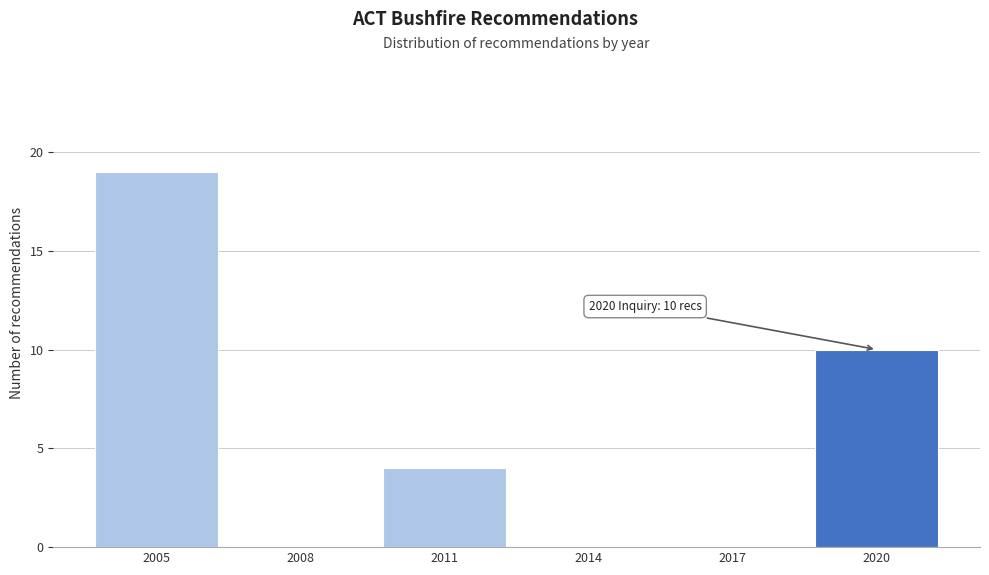

Reading left to right, list all the values displayed in this chart.

2005=19	2008=0	2011=4	2014=0	2017=0	2020=10